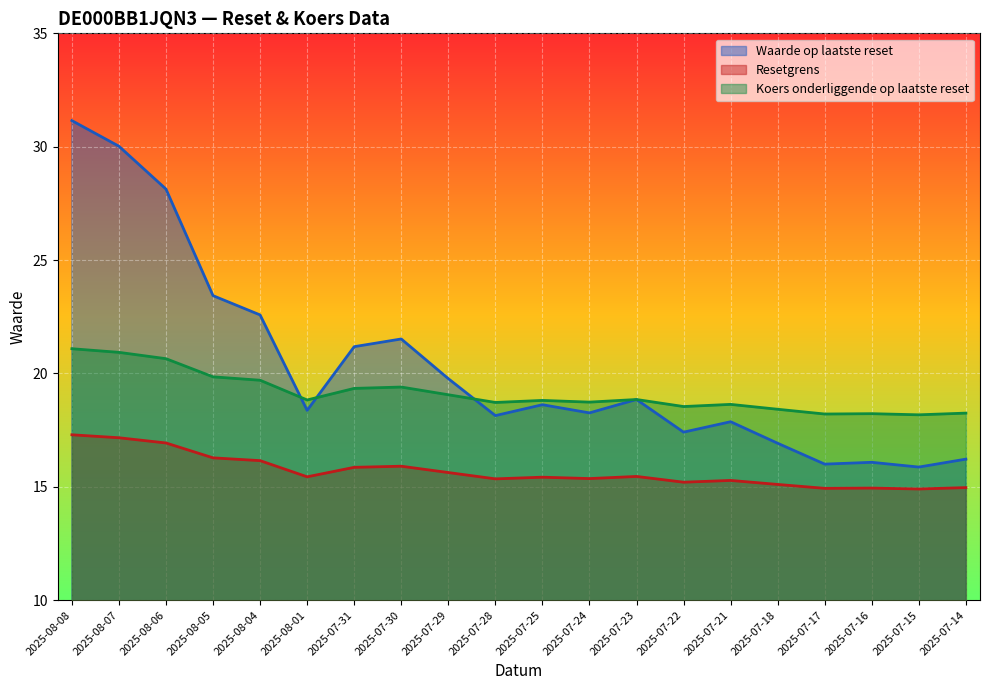

Which series has the widest spread of values?

Waarde op laatste reset